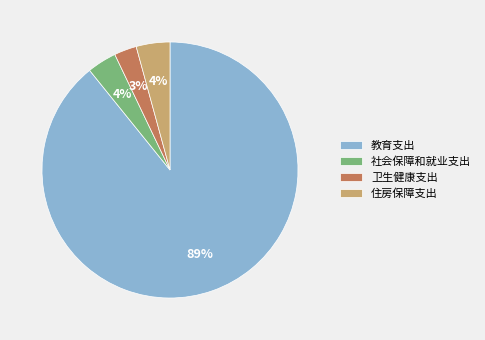

Which slice is the smallest?

卫生健康支出